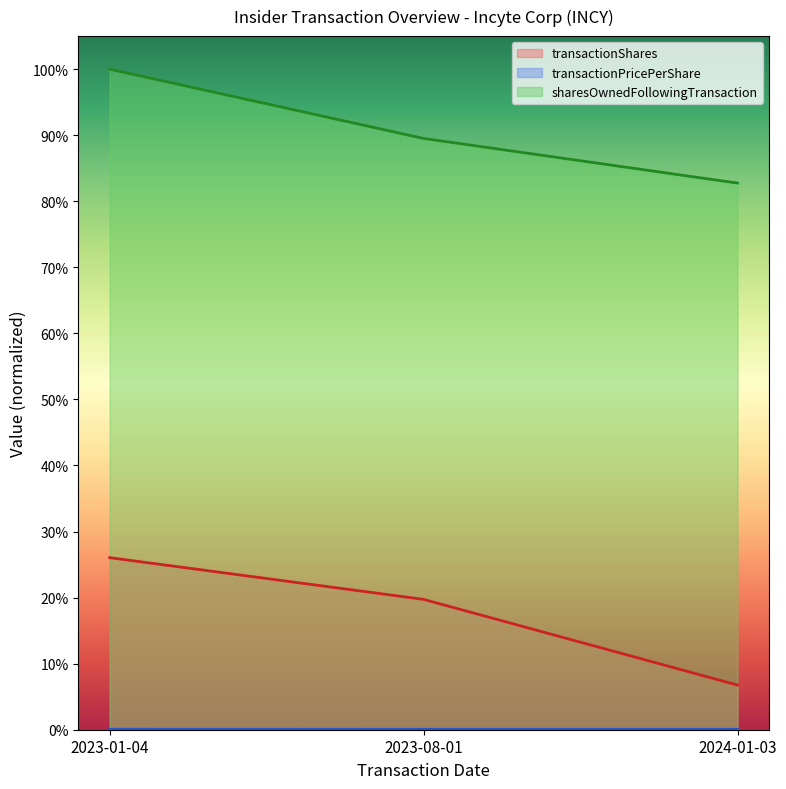

How many data points does each series have?

3